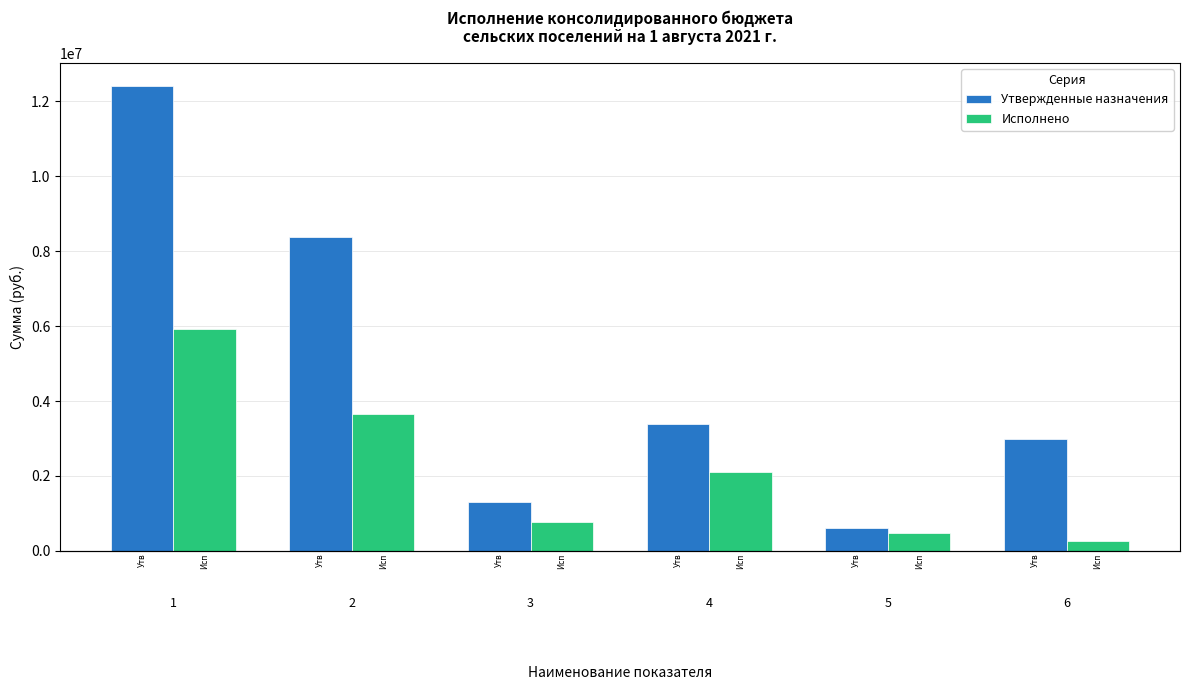

Reading right to left, transcribe all the data shown in this chart.

Утвержденные назначения: 2974000.0	605400.0	3381600.0	1300000.0	8376000.0	12403780.0
Исполнено: 267619.8	468269.5	2098716.0	767873.8	3667233.7	5912799.1